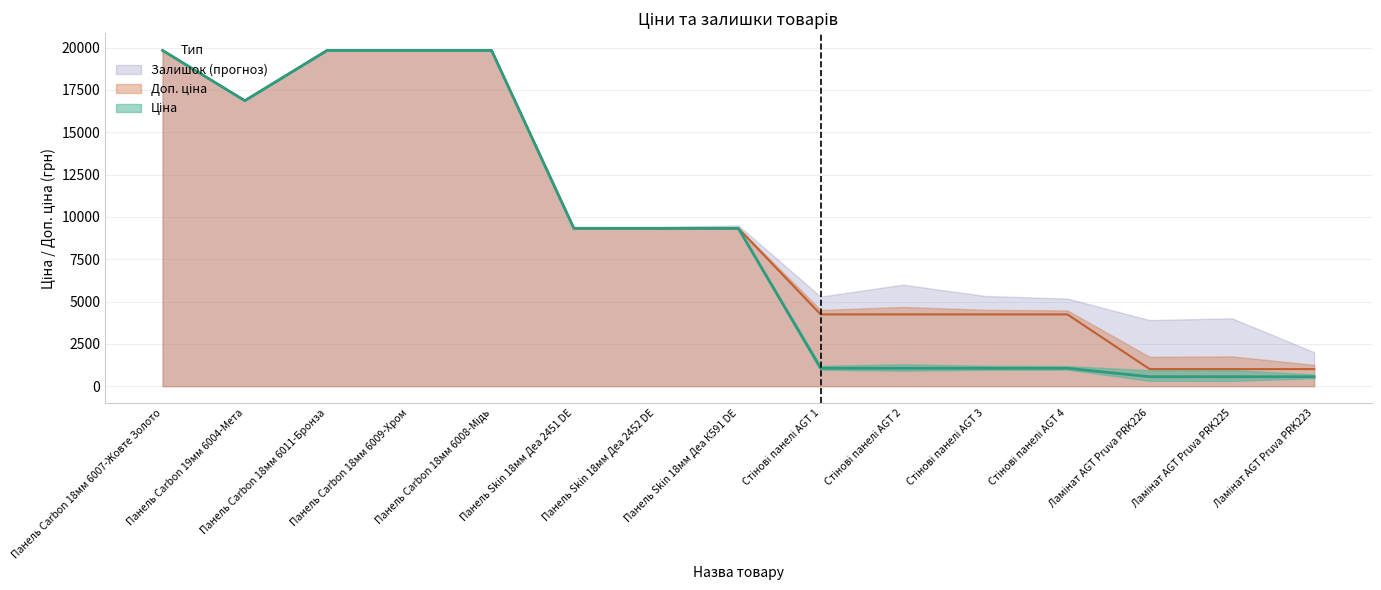

Rank the series by their maximum value, from highest to lowest.

Ціна, Доп. ціна